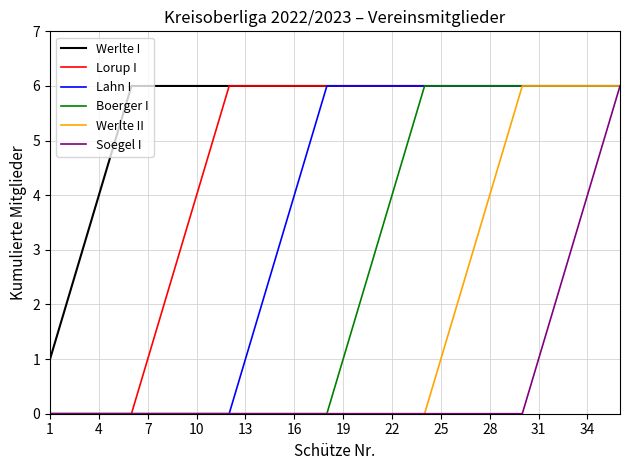

Which series has the largest total across all categories?

Werlte I